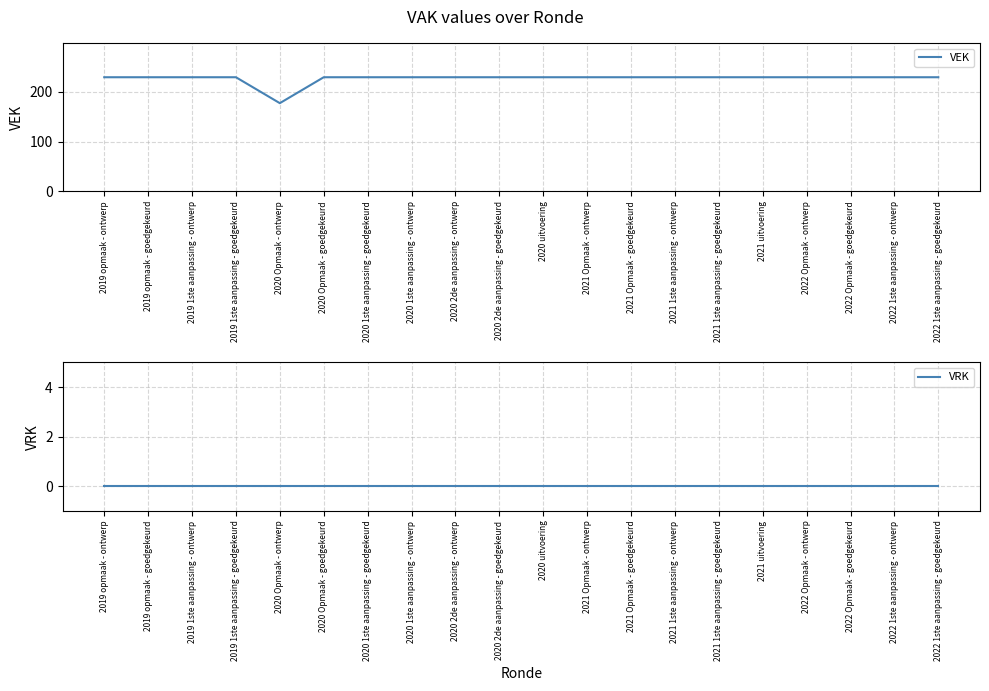

Is the value of VRK at 2021 uitvoering greater than the value of VEK at 2021 1ste aanpassing - ontwerp?

No